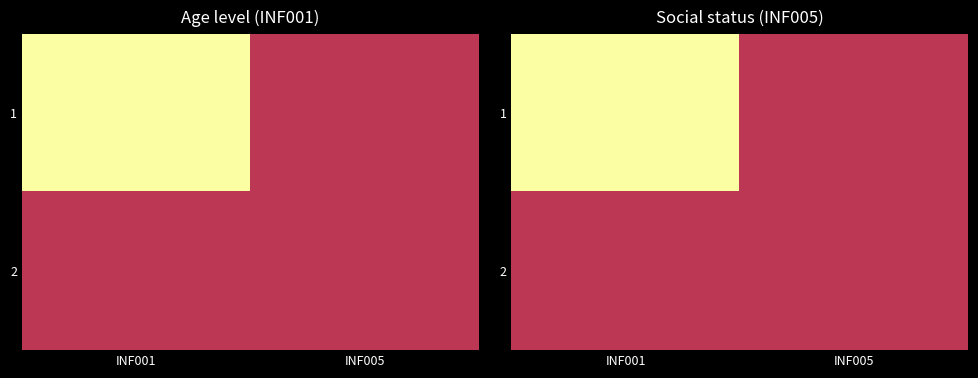

What value does the 2 series have at INF001?

1